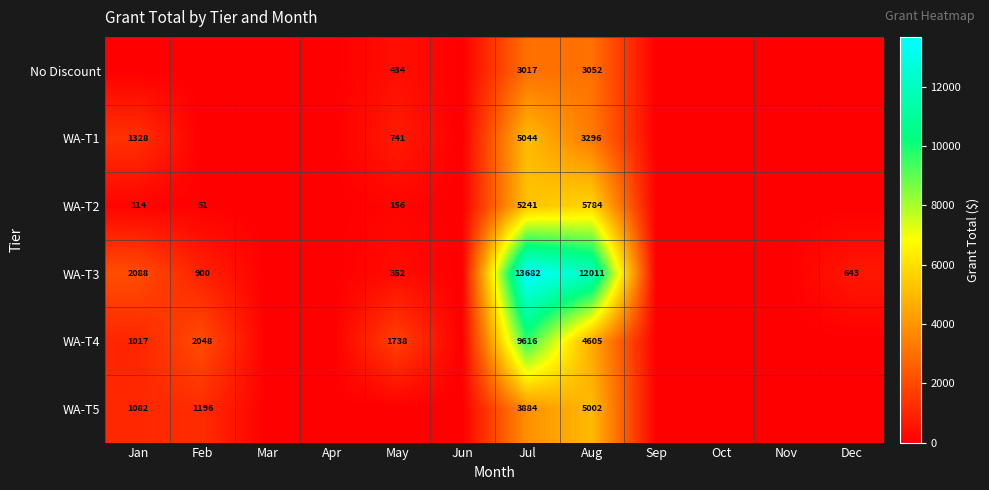

What is the maximum value shown in the chart?

13682.2